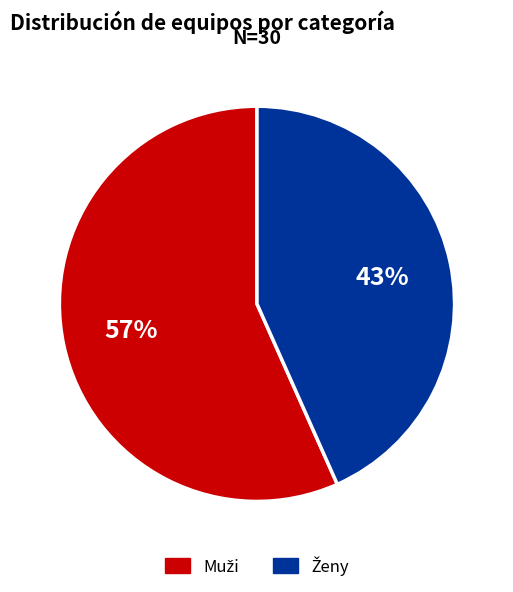

Is there a majority slice in this chart?

Yes